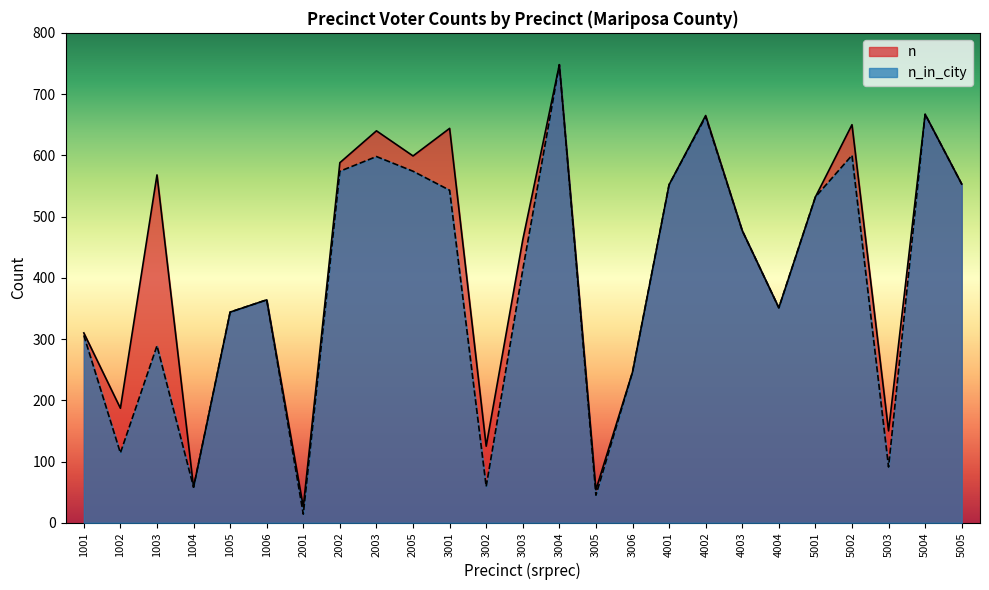

What value does the n series have at 5003, to the nearest 100?

200